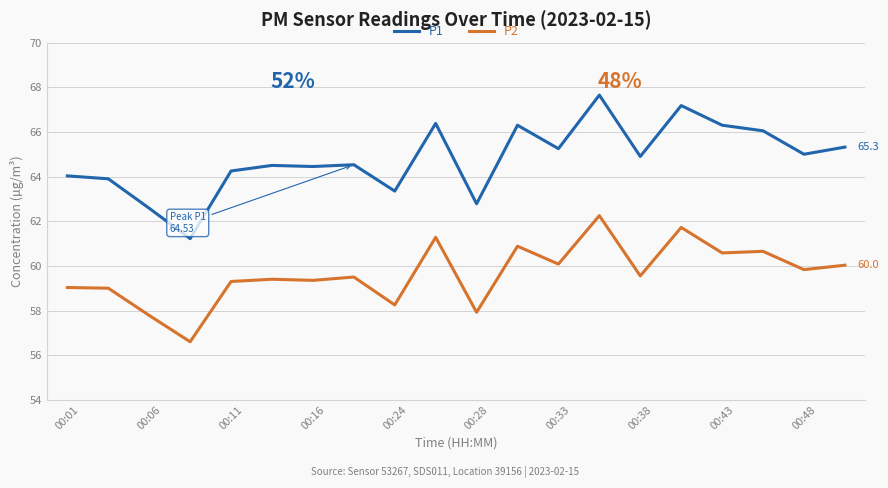

Which series has the largest total across all categories?

P1